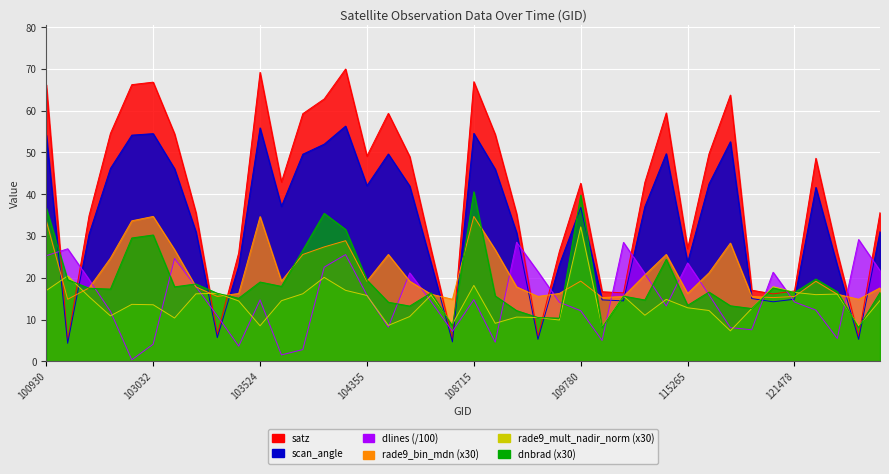

Is it true that satz equals 5.2 at 108193?

True